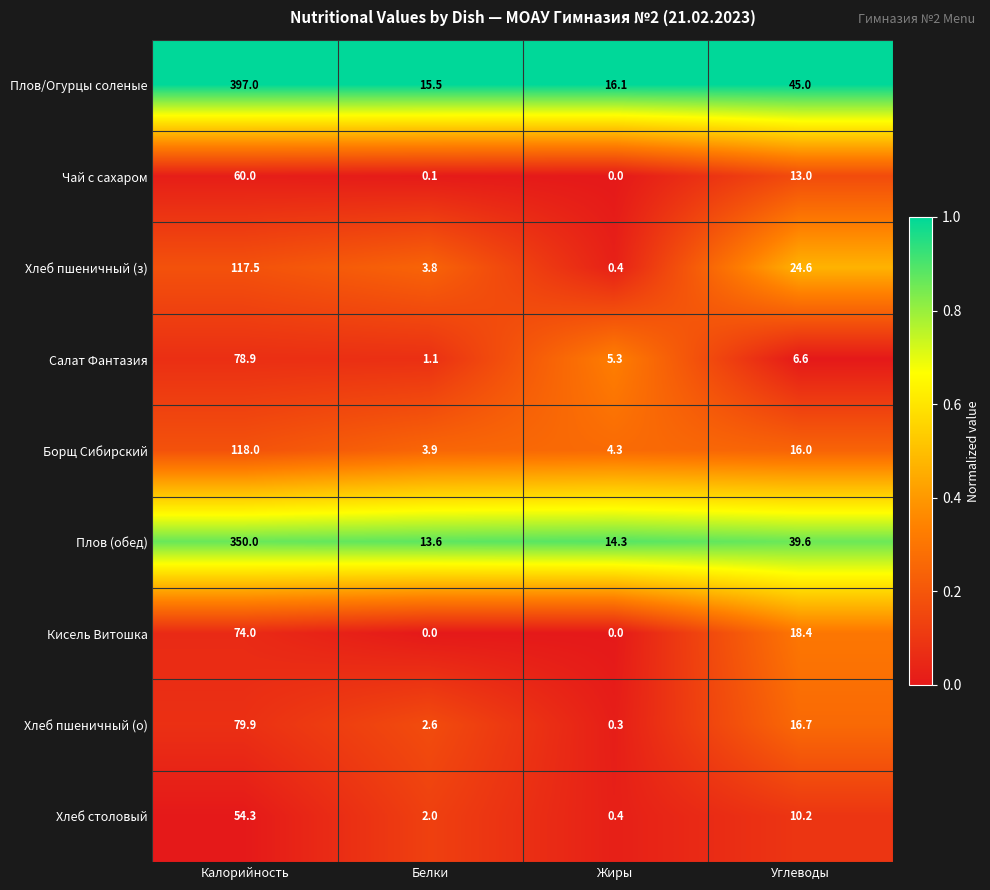

True or false: Хлеб пшеничный (о) has a value of 16.7 at Углеводы.

True